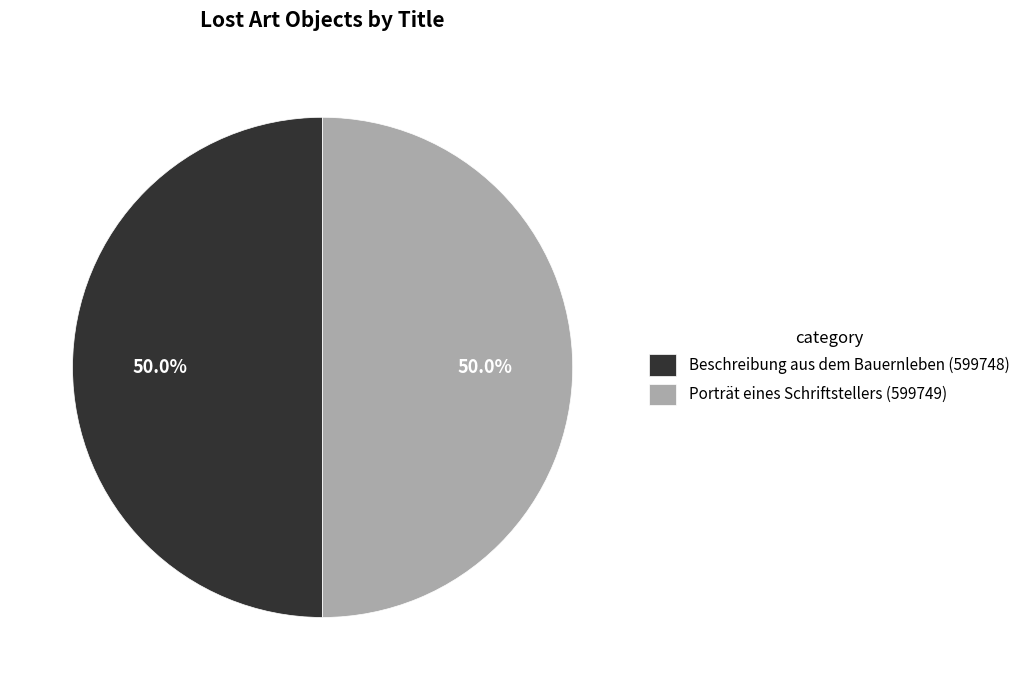

Approximately how many times larger is the value at Porträt eines Schriftstellers (599749) compared to Beschreibung aus dem Bauernleben (599748)?

1.0